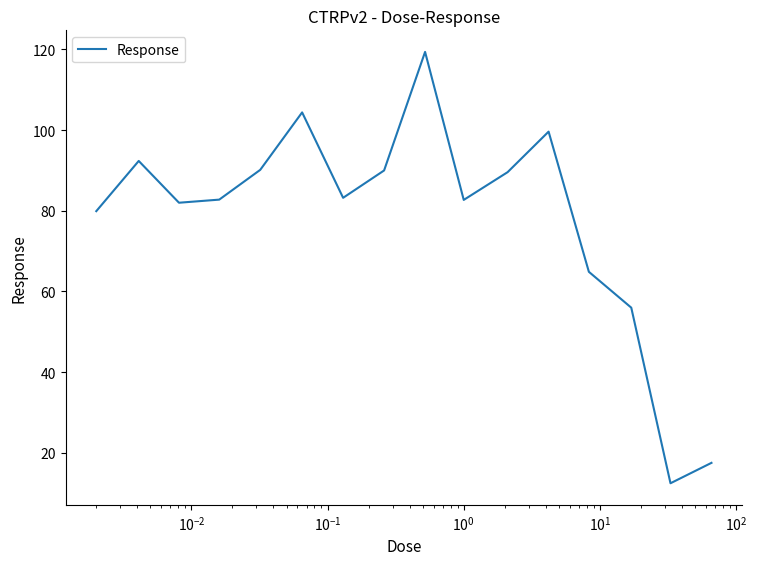

Does the chart have visible grid lines?

No